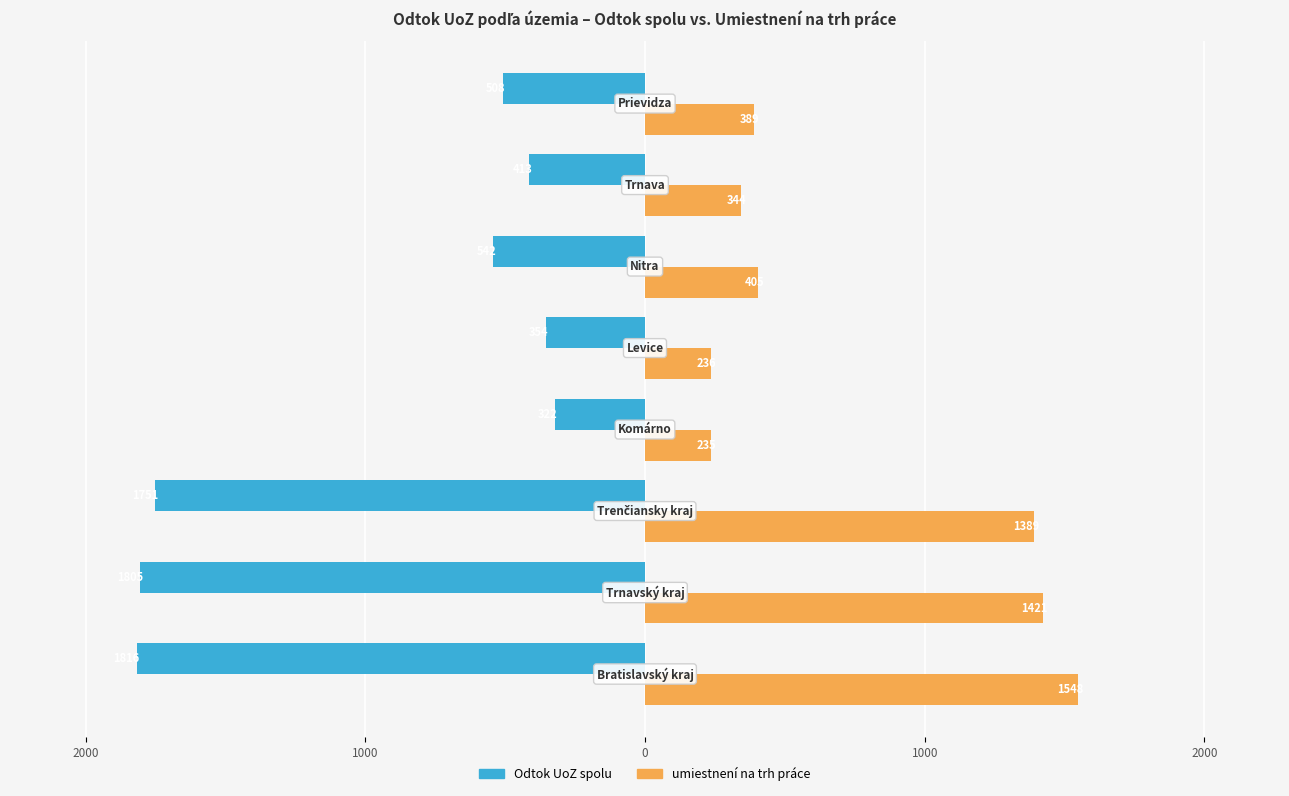

What are all the series names shown in the legend?

Odtok UoZ spolu, umiestnení na trh práce